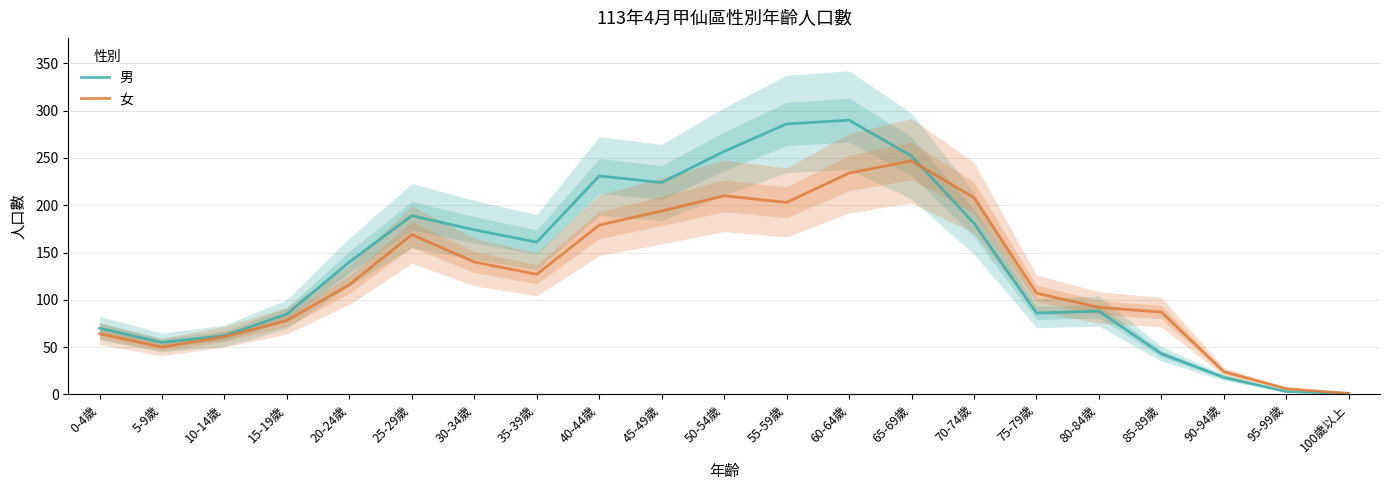

Reading right to left, what are all the values shown in this chart?

男: 1	3	18	43	88	86	181	252	290	286	257	224	231	161	174	189	140	85	62	55	70
女: 1	6	24	87	92	107	208	247	234	203	210	194	179	127	140	169	116	78	61	50	64